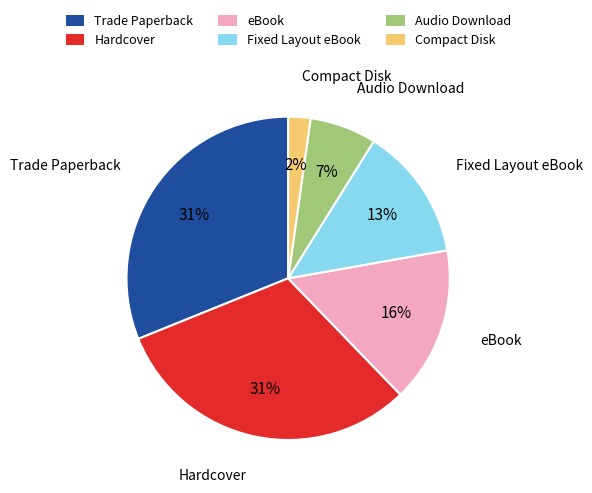

To the nearest percent, what is the difference between the largest and smallest slice percentages?

29%